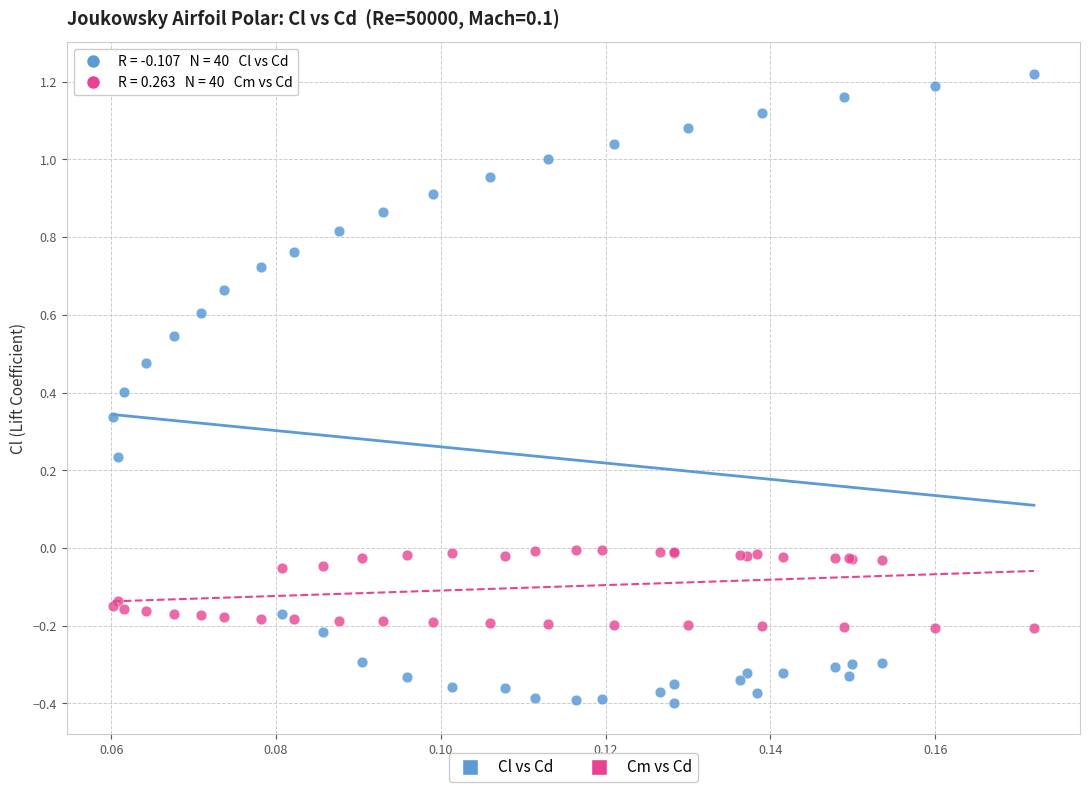

Which series contains the lowest Y value?

Cl vs Cd